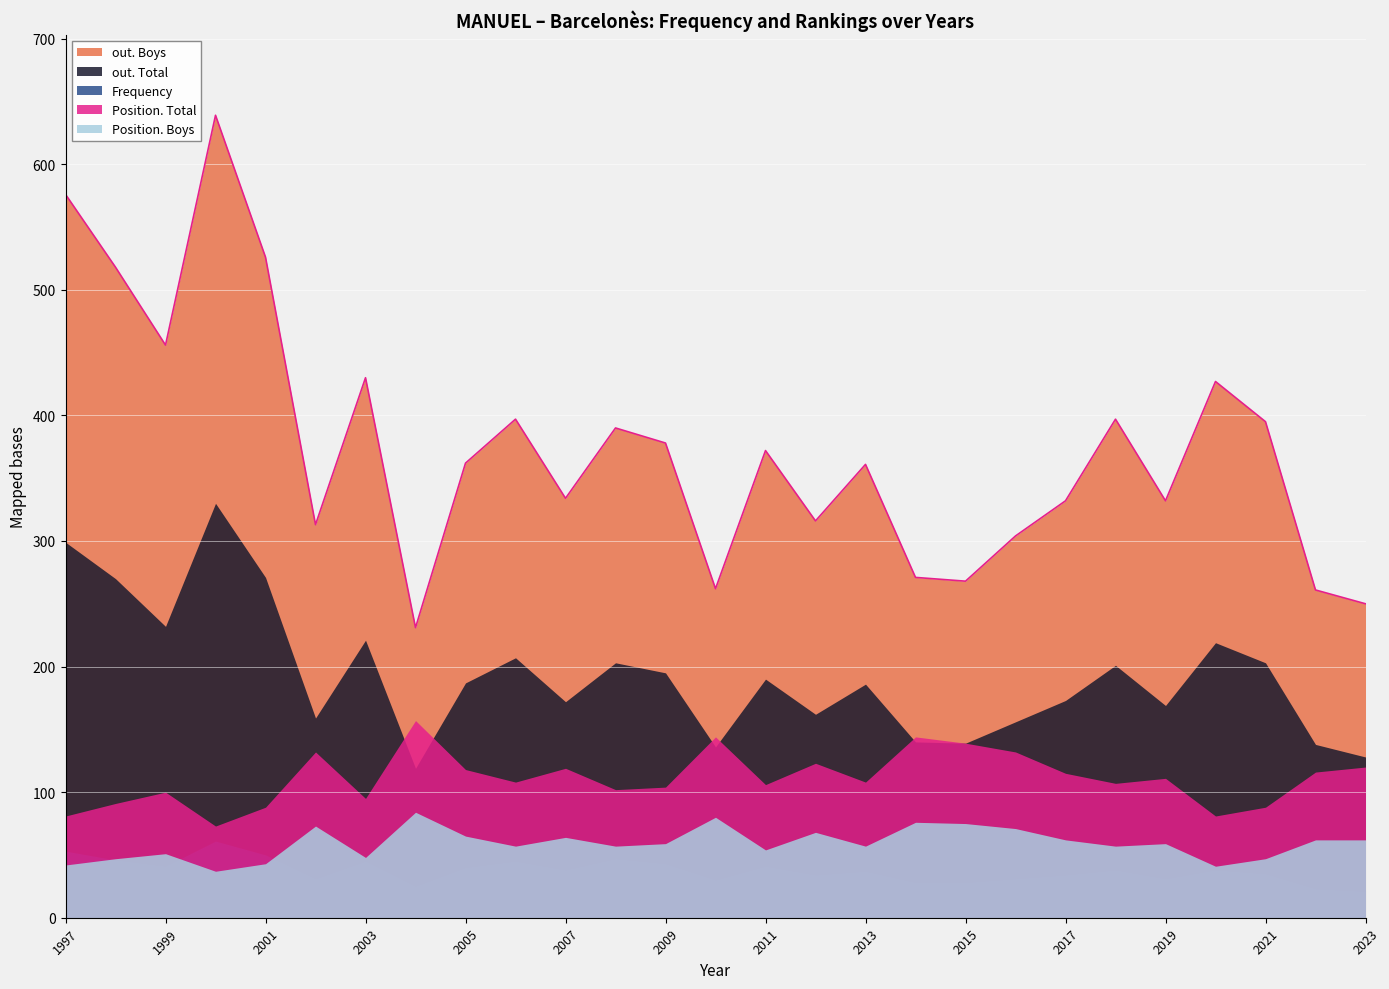

What is the total value across all series at 2022?

600